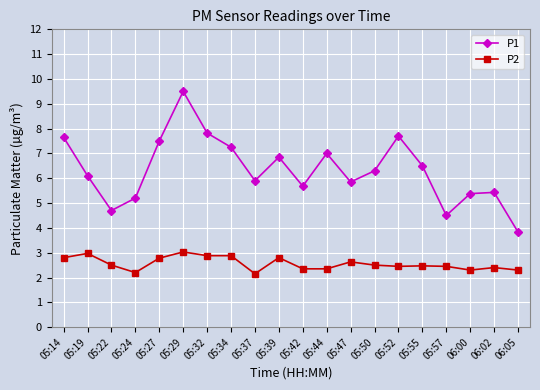

Which series has the largest total across all categories?

P1